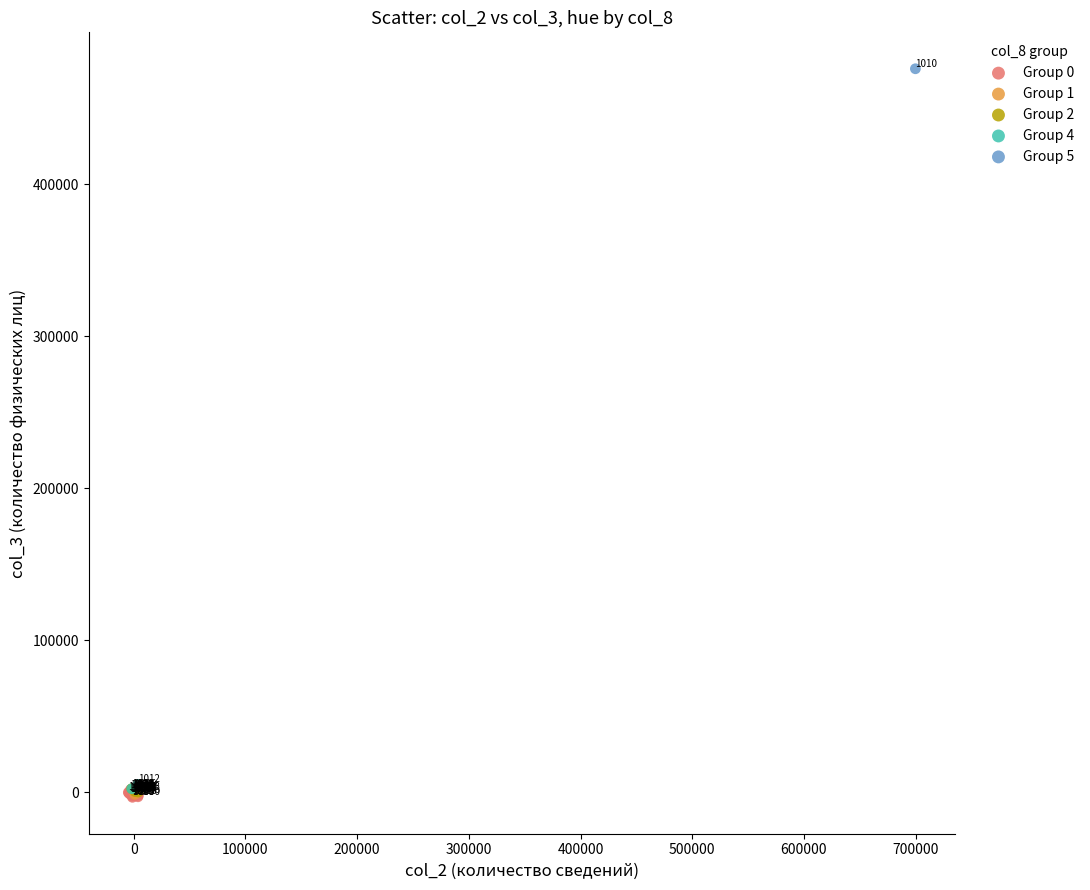

Which series reaches the minimum Y coordinate?

Group 0